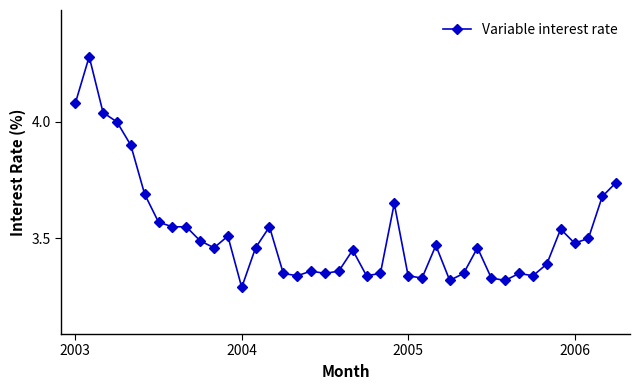

True or false: the data has more than 0 interior local peaks.

True